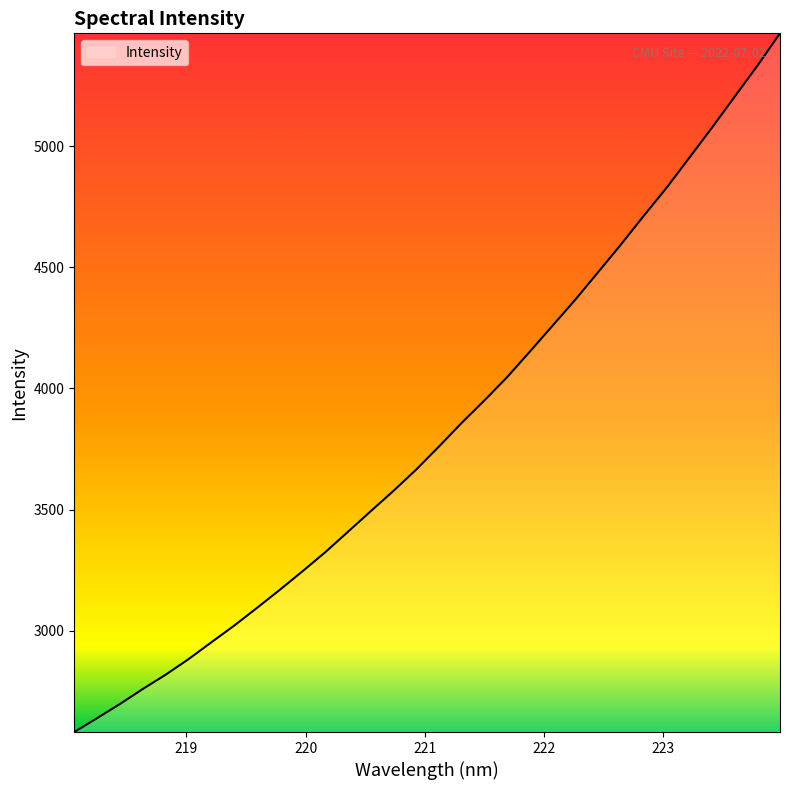

What is the difference between the maximum and minimum values?

2883.2